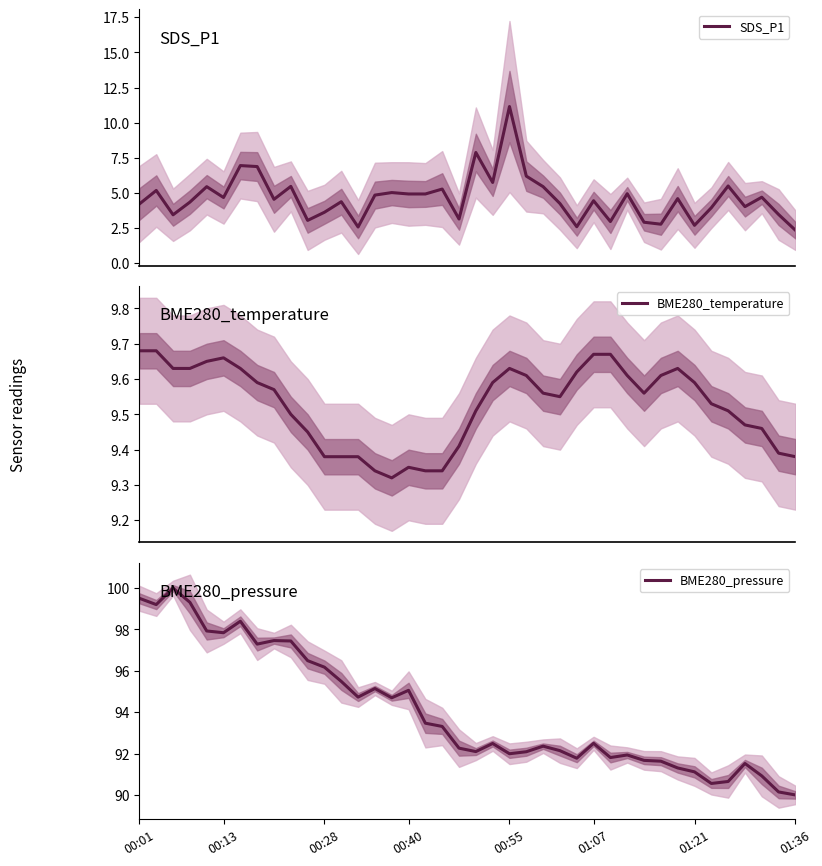

What is the difference between the maximum and minimum values in the SDS_P1 series?

8.8